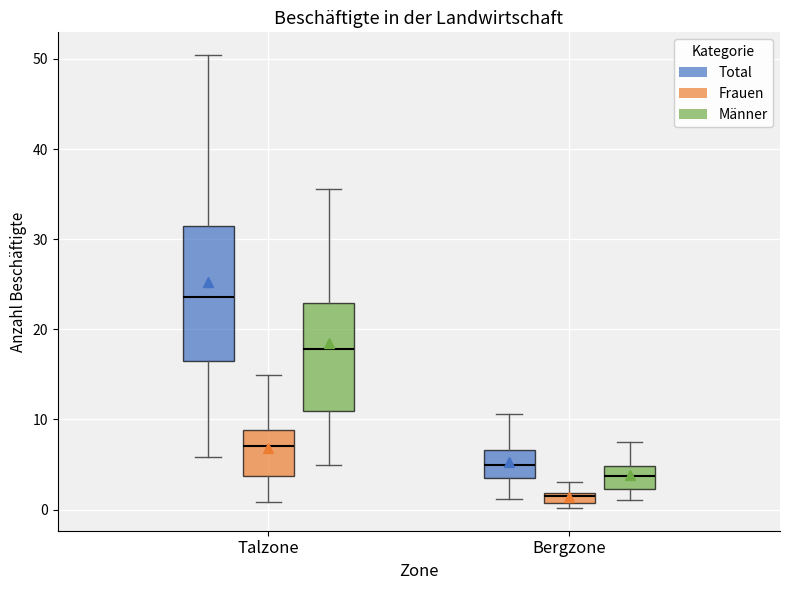

Which box's median line is the lowest?

Bergzone (Frauen)